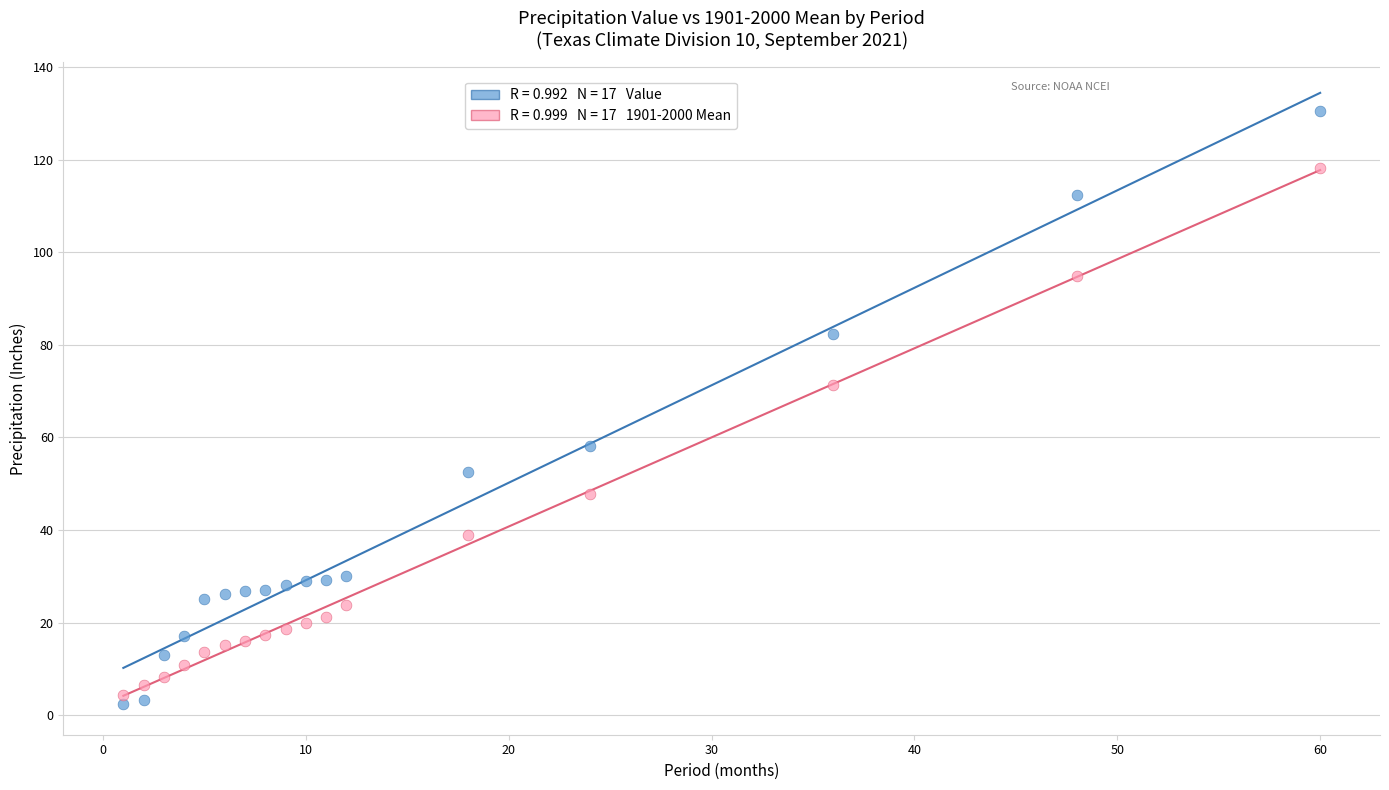

Across all series, what Y value is closest to 66?

71.3